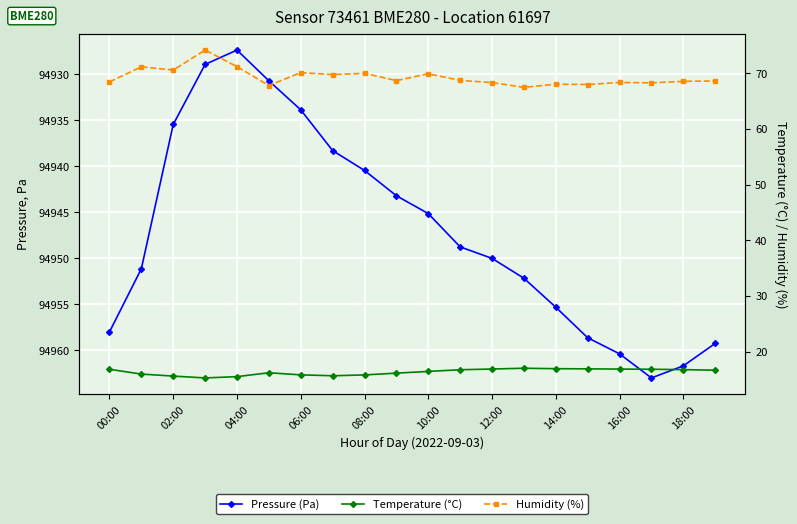

At how many categories does at least one series exceed 43534?

20